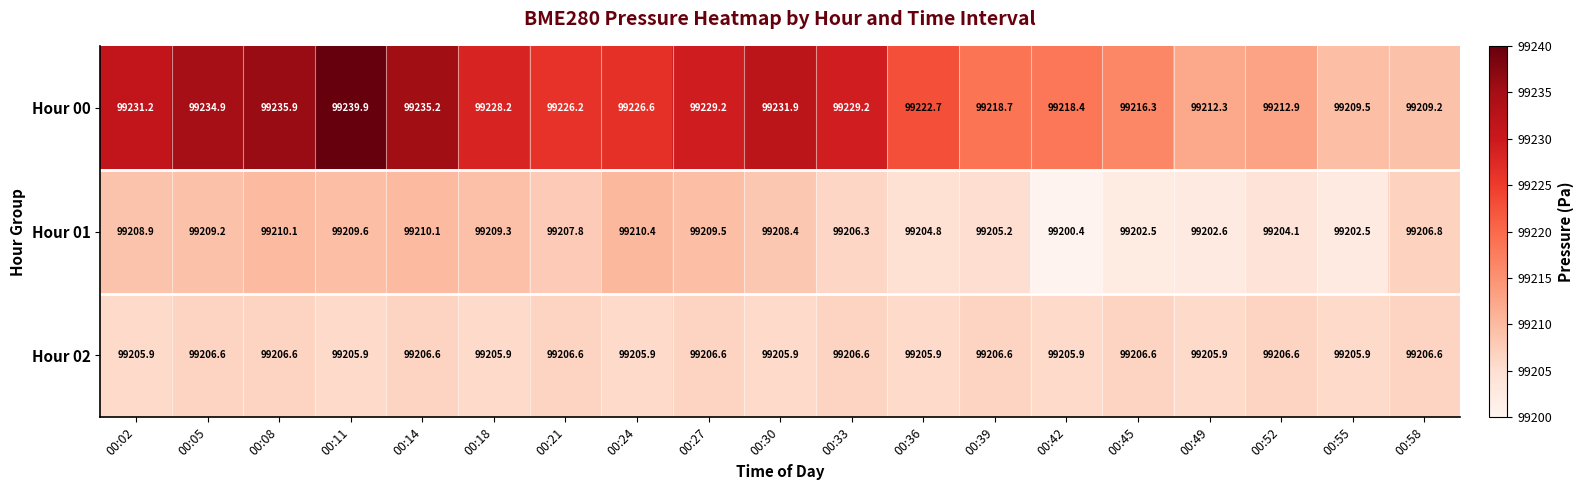

The Hour 01 series shows 157051.8 at 00:39. True or false?

False